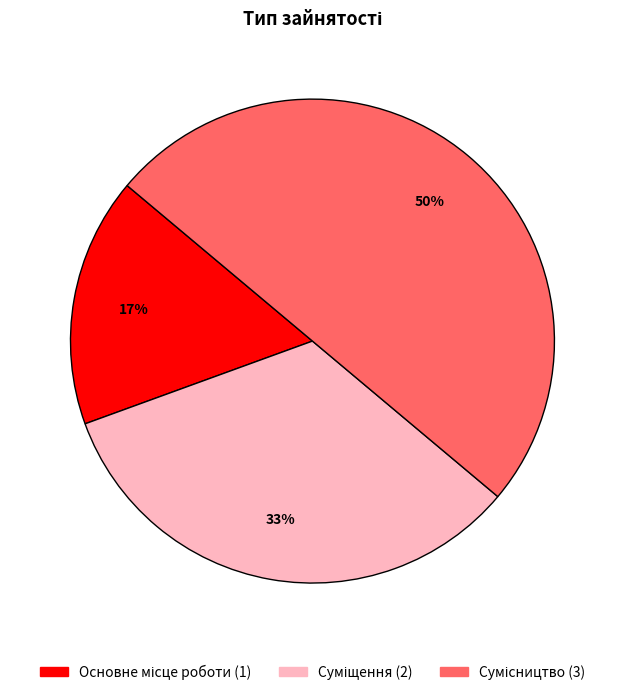

To the nearest percent, what is the average slice percentage?

33%